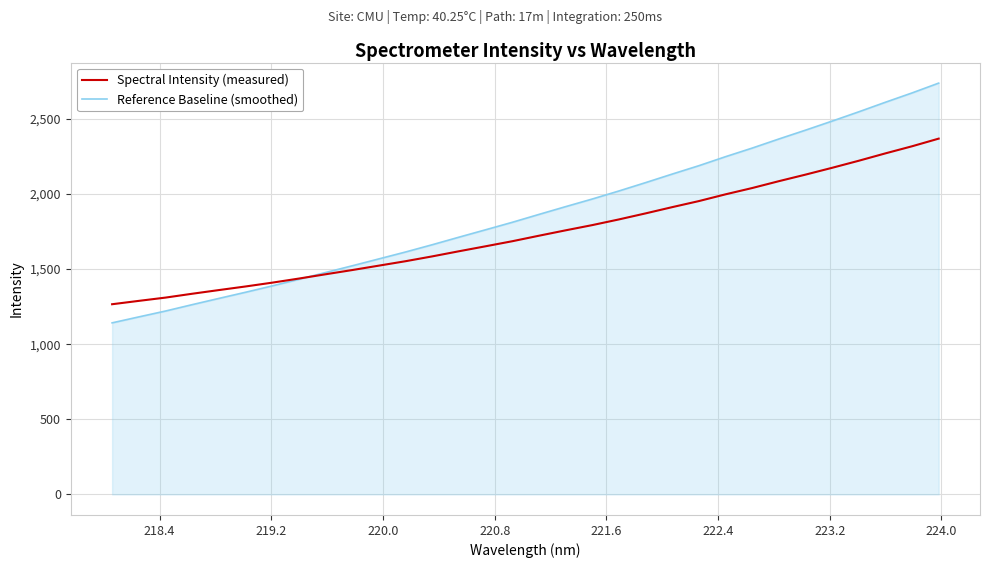

List the series in order of their overall mean, highest first.

Reference Baseline (smoothed), Spectral Intensity (measured)